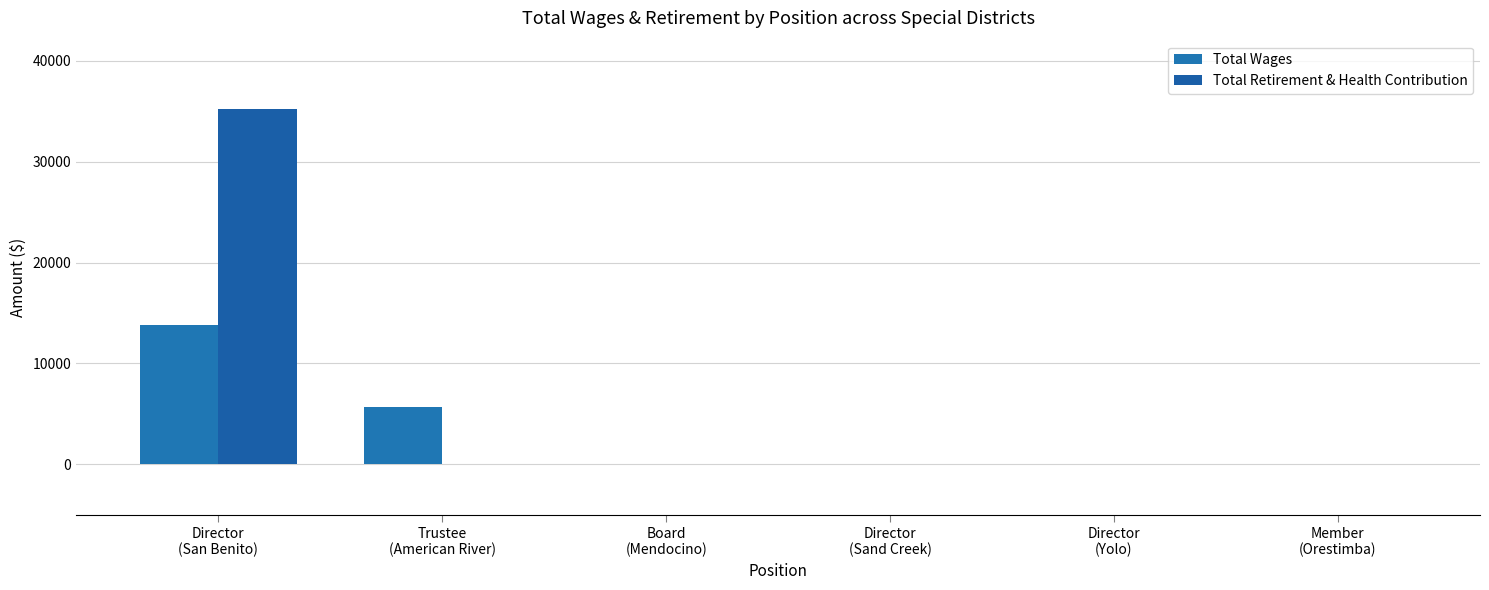

Does the chart contain stacked bars?

No